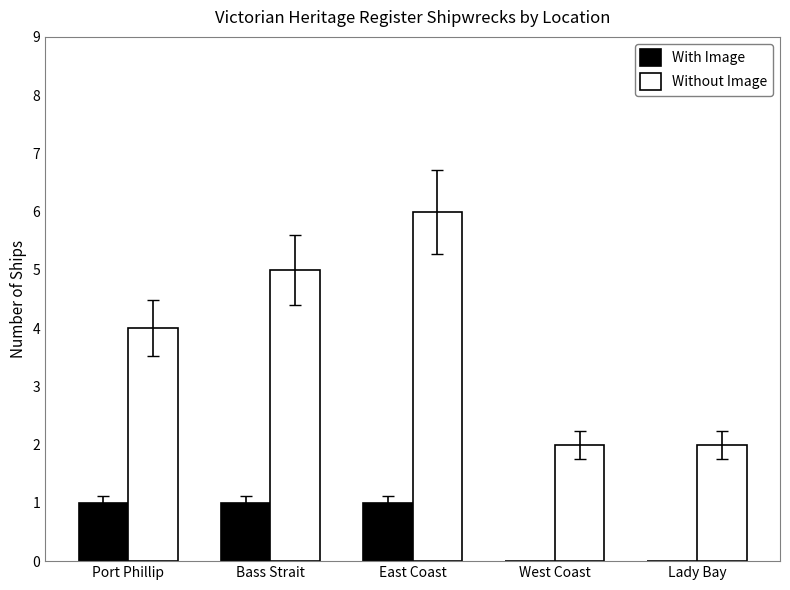

What is the highest value of the Without Image series?

6